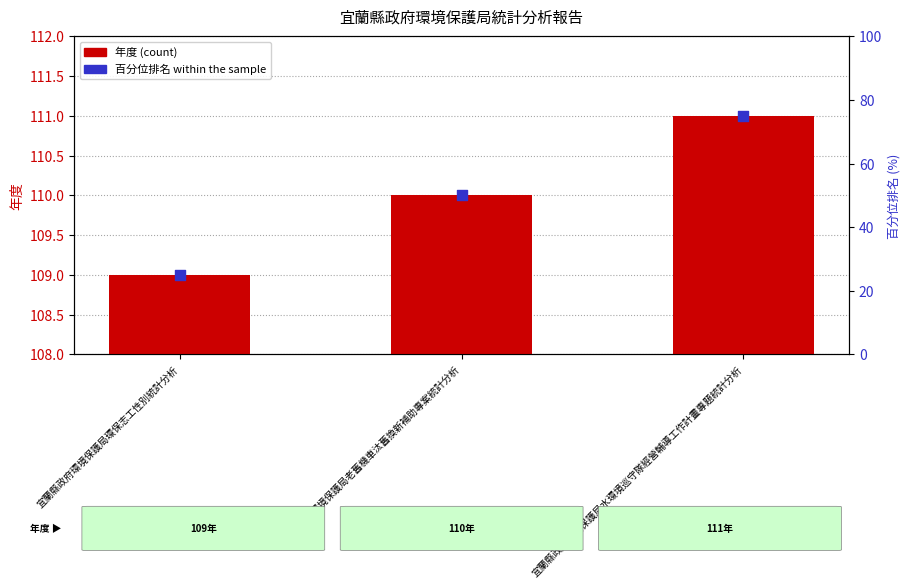

At how many categories does at least one series exceed 62?

3